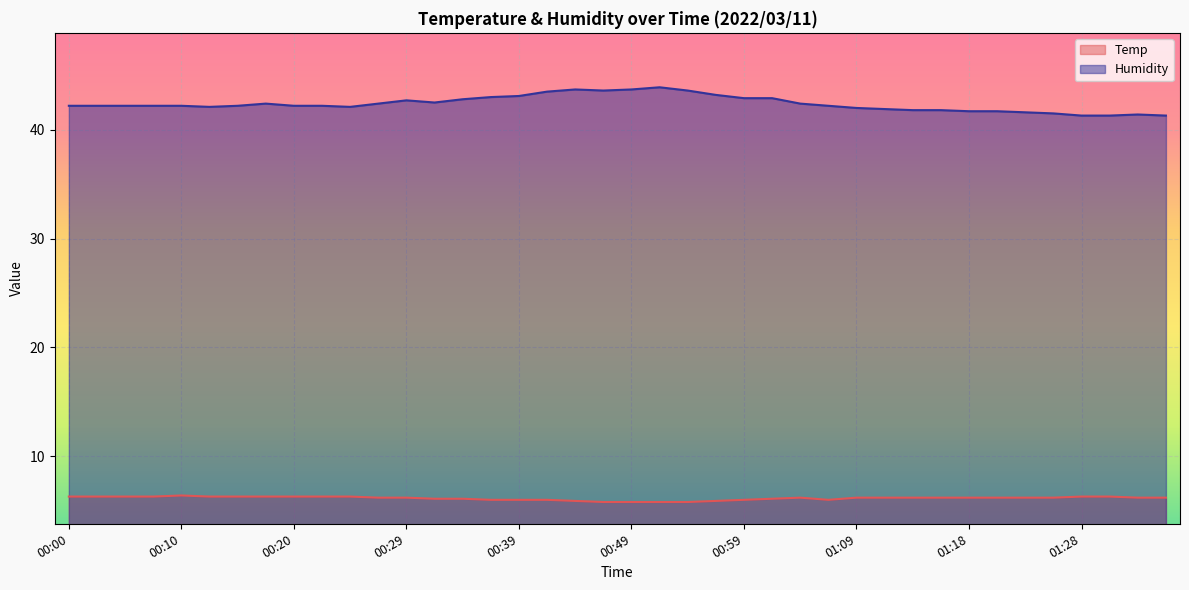

What is the sum of all Temp values?

245.9